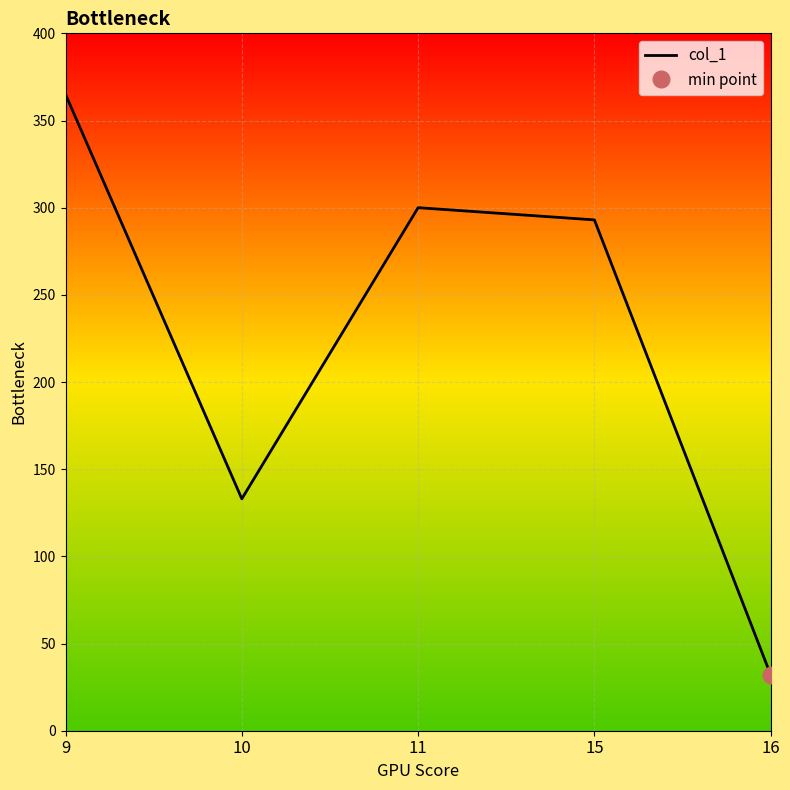

At which label is the value closest to 198?

10